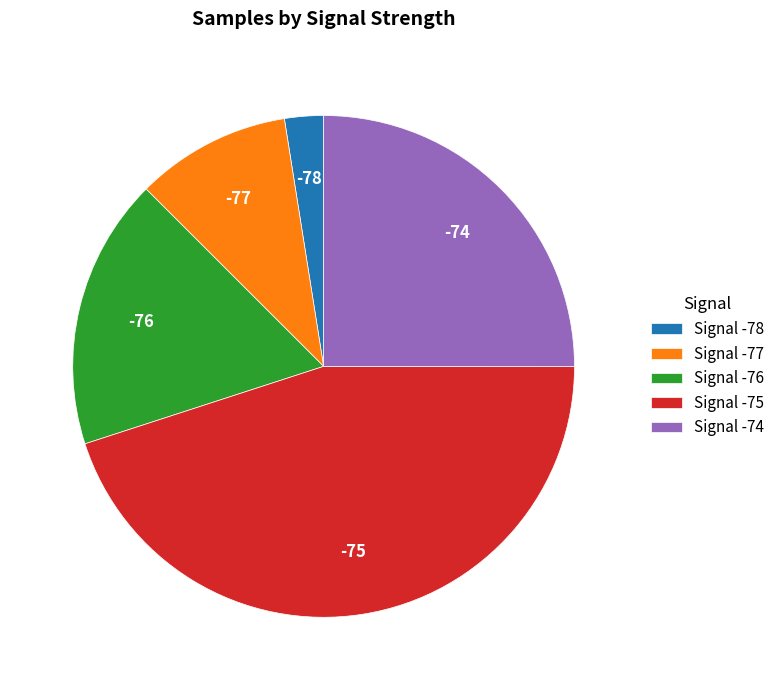

Does -75 represent more than half of the total?

No